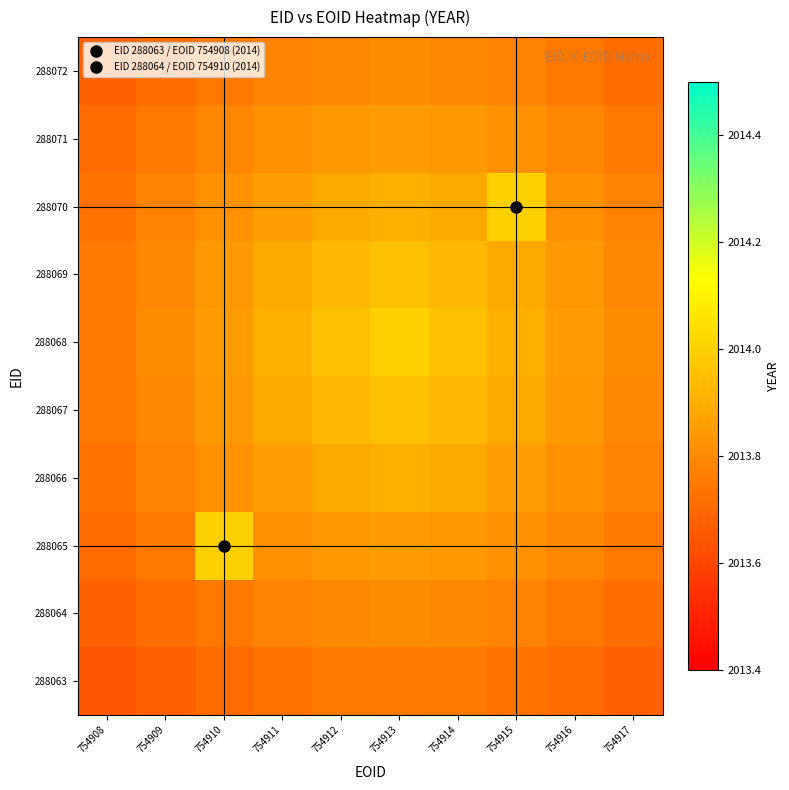

What is the total value across all series at 754917?

20137.6